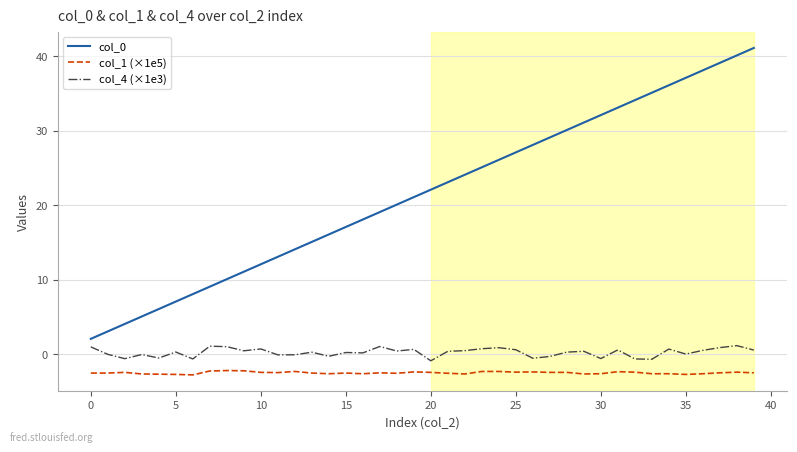

What is the maximum value for col_0?

41.1